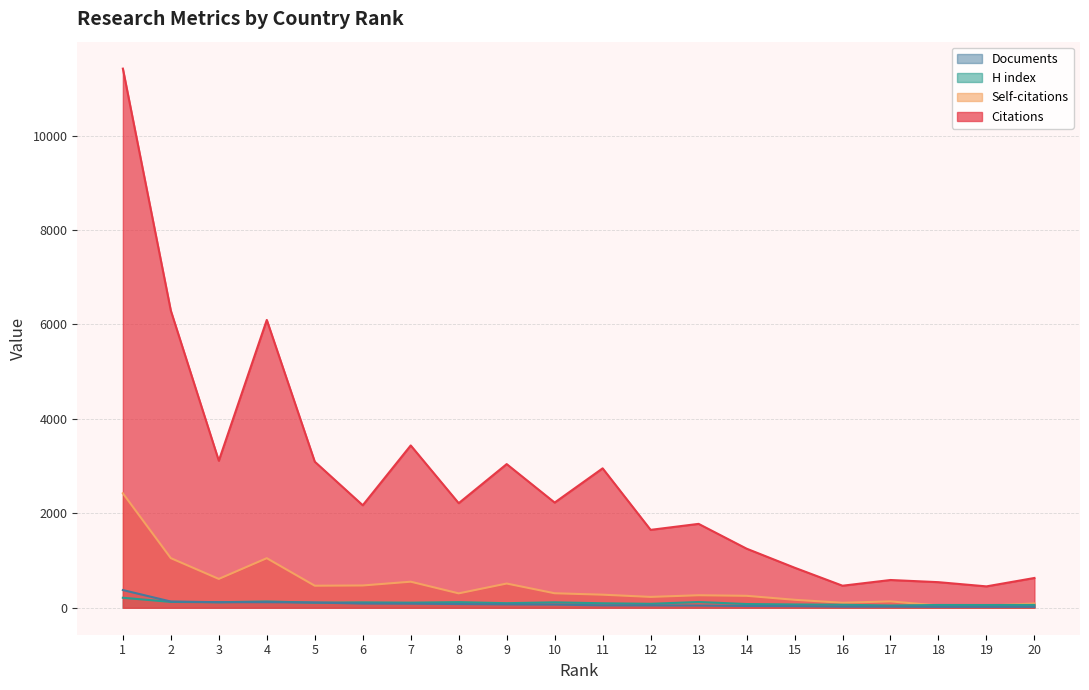

What is the sum of the Documents values at 3 and 15?

152